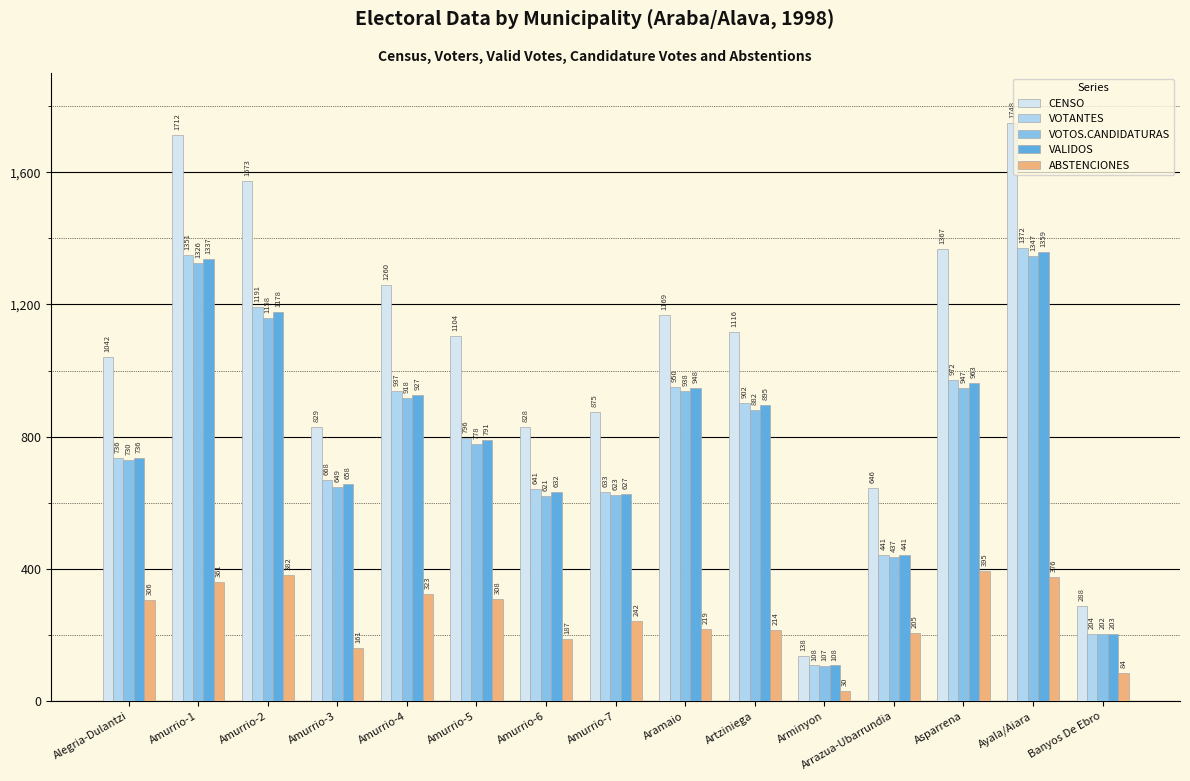

At how many categories does at least one series exceed 915?

9